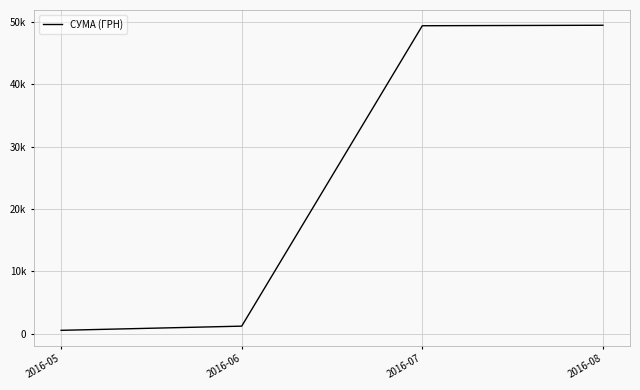

True or false: there are more than 0 points higher than both neighbors.

False